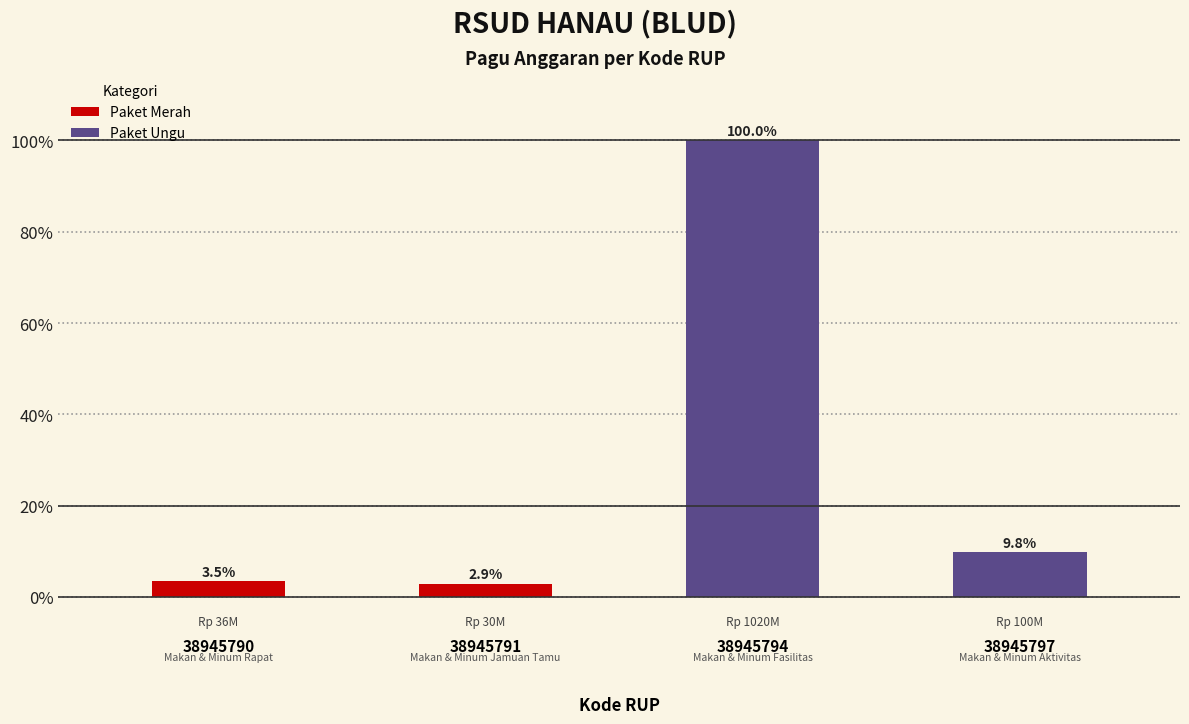

What is the difference between the maximum and minimum values?

97.1